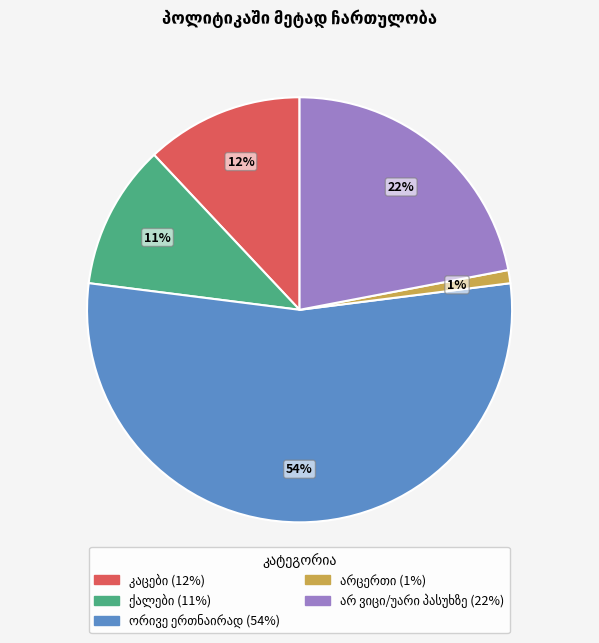

To the nearest percent, what is the average slice percentage?

20%